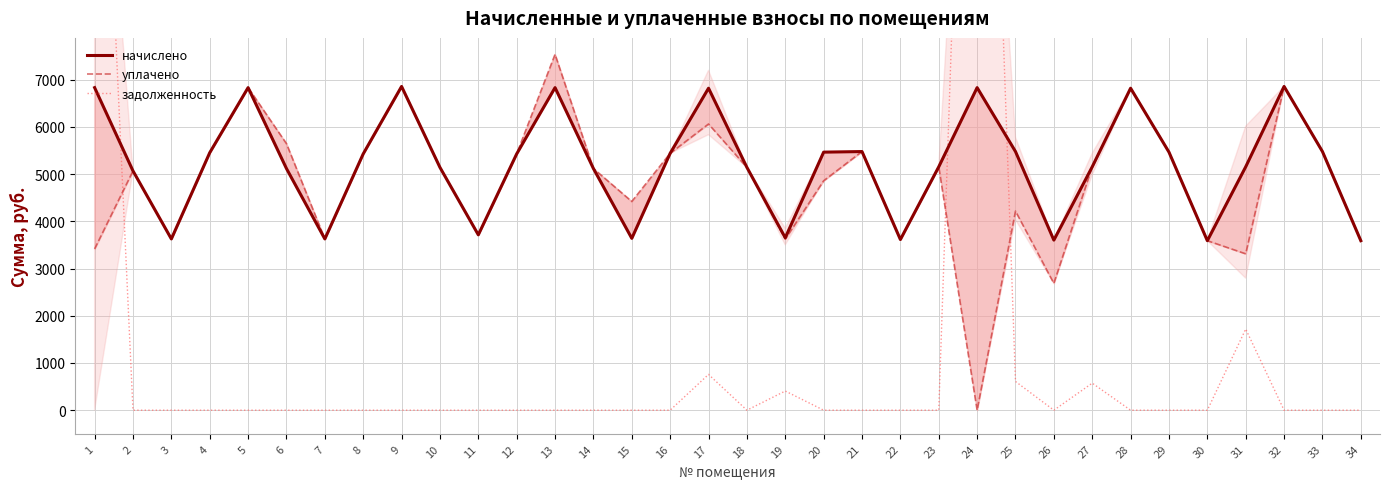

Where do уплачено and задолженность first cross each other?

1 and 2